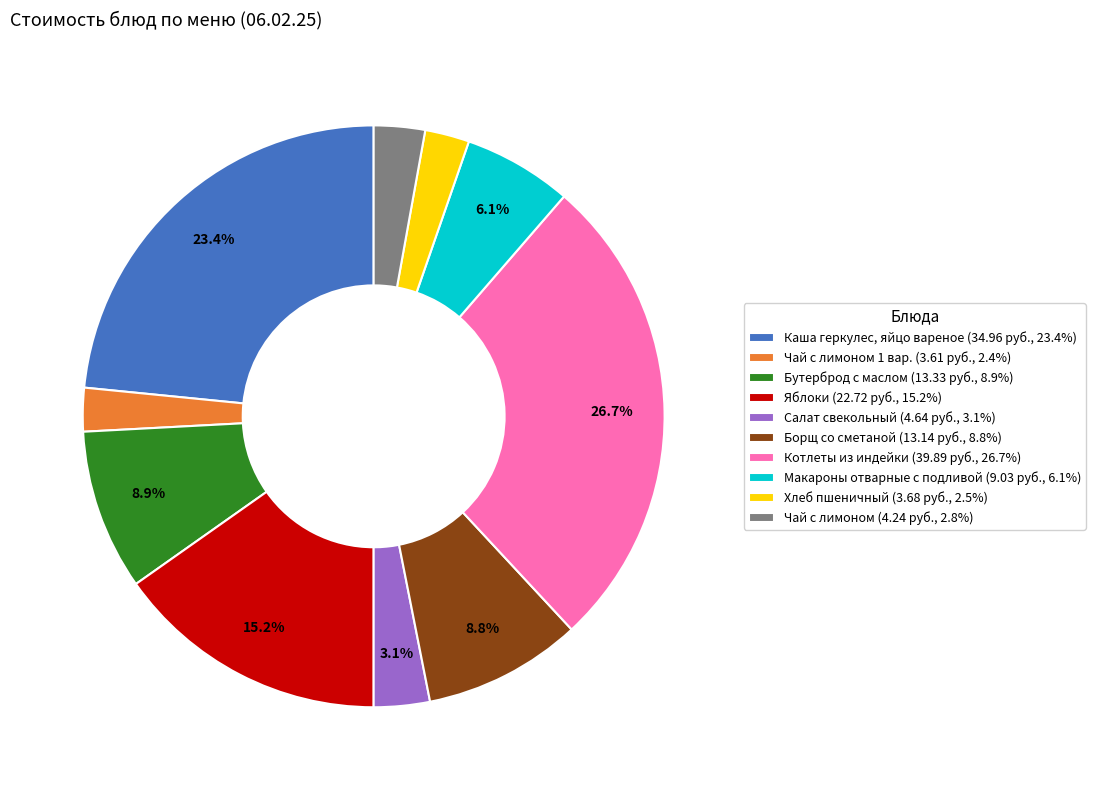

Between Котлеты из индейки (39.89 руб., 26.7%) and Борщ со сметаной (13.14 руб., 8.8%), which is larger?

Котлеты из индейки (39.89 руб., 26.7%)